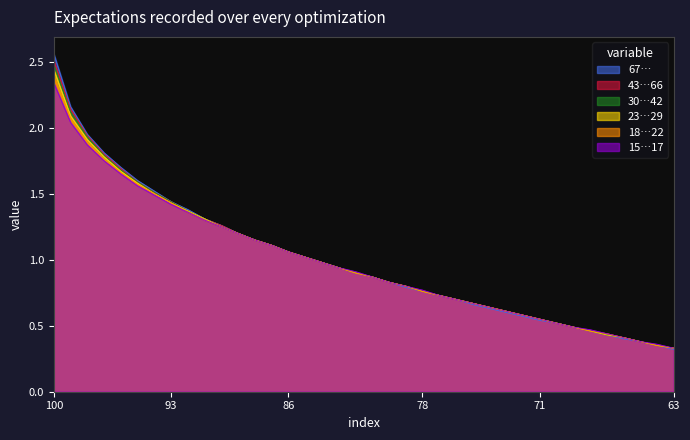

List the series in order of their peak value, lowest first.

15…17, 18…22, 23…29, 30…42, 43…66, 67…